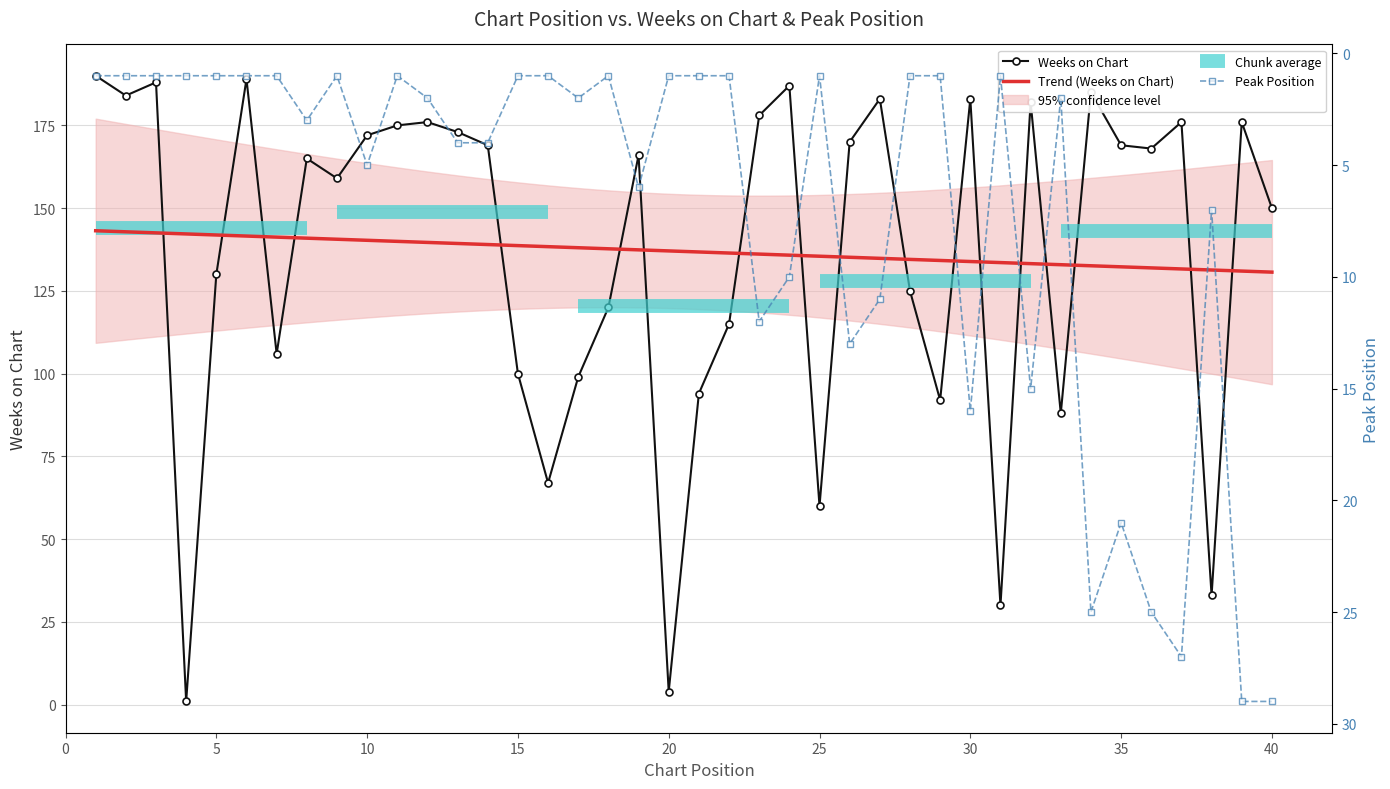

True or false: Peak Position and Weeks on Chart intersect in this chart.

False